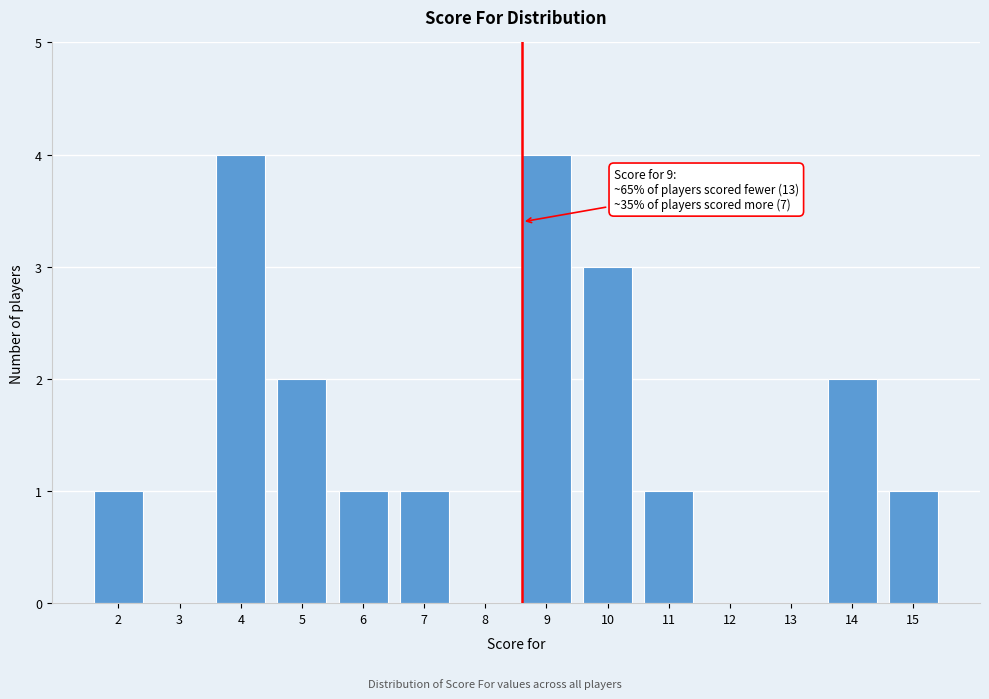

Reading left to right, list all the values displayed in this chart.

2=1	3=0	4=4	5=2	6=1	7=1	8=0	9=4	10=3	11=1	12=0	13=0	14=2	15=1